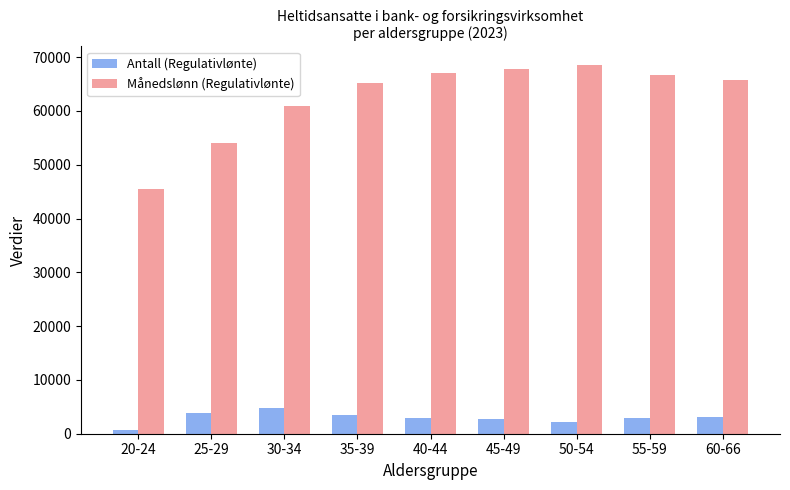

The Antall (Regulativlønte) series shows 3795 at 25-29. True or false?

True